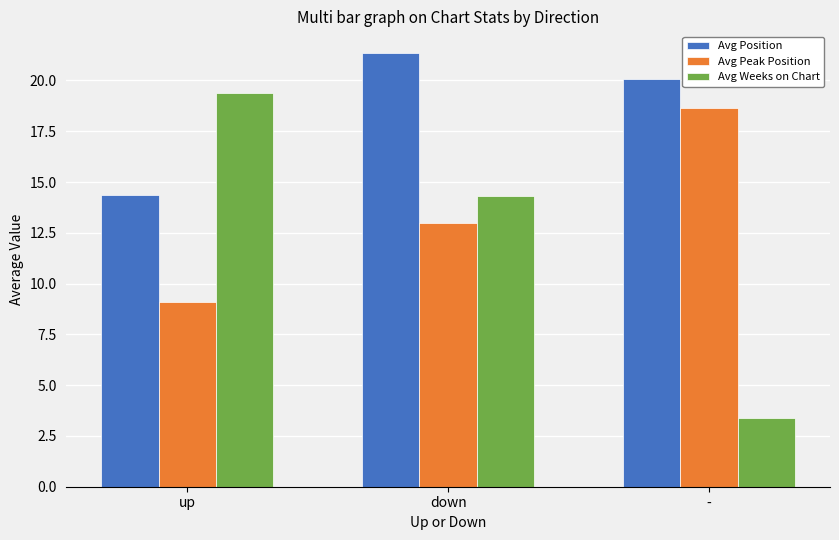

What is the average value of the Avg Peak Position series?

13.6